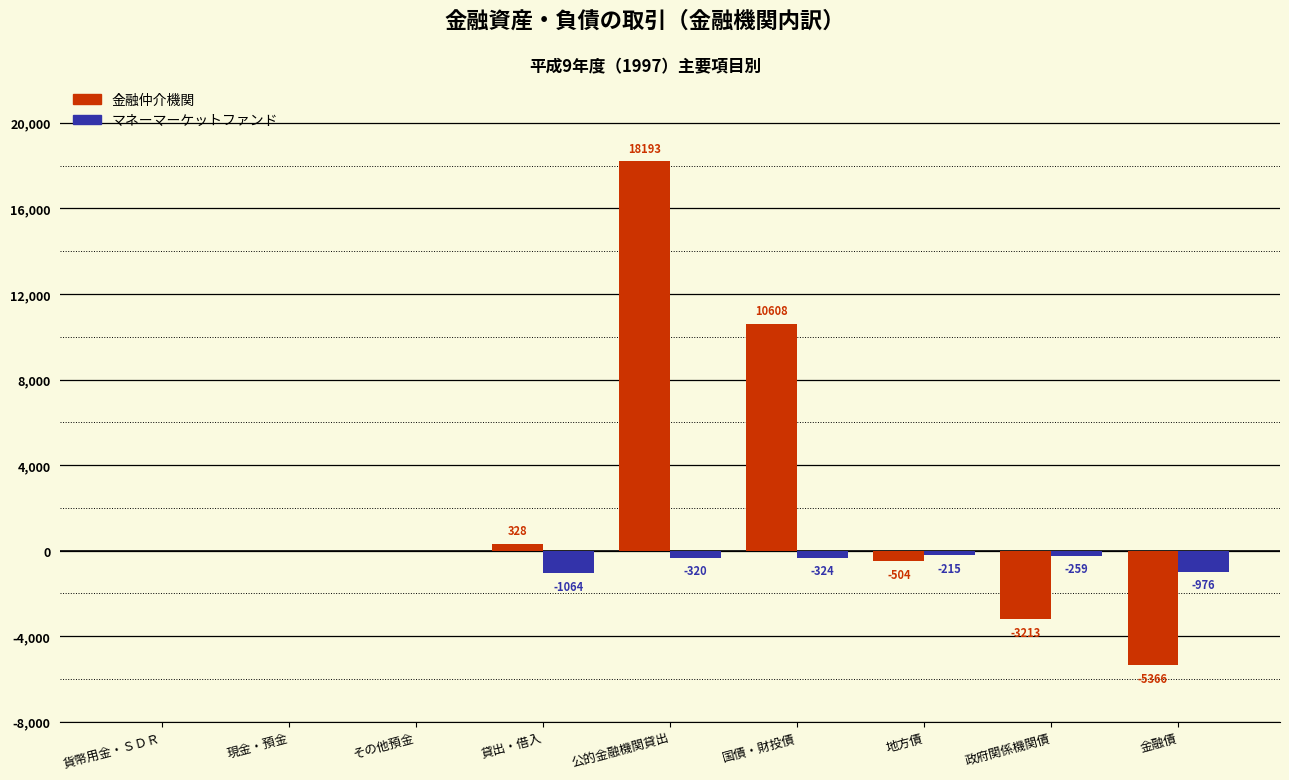

The 金融仲介機関 series shows 328.3 at 貸出・借入. True or false?

True